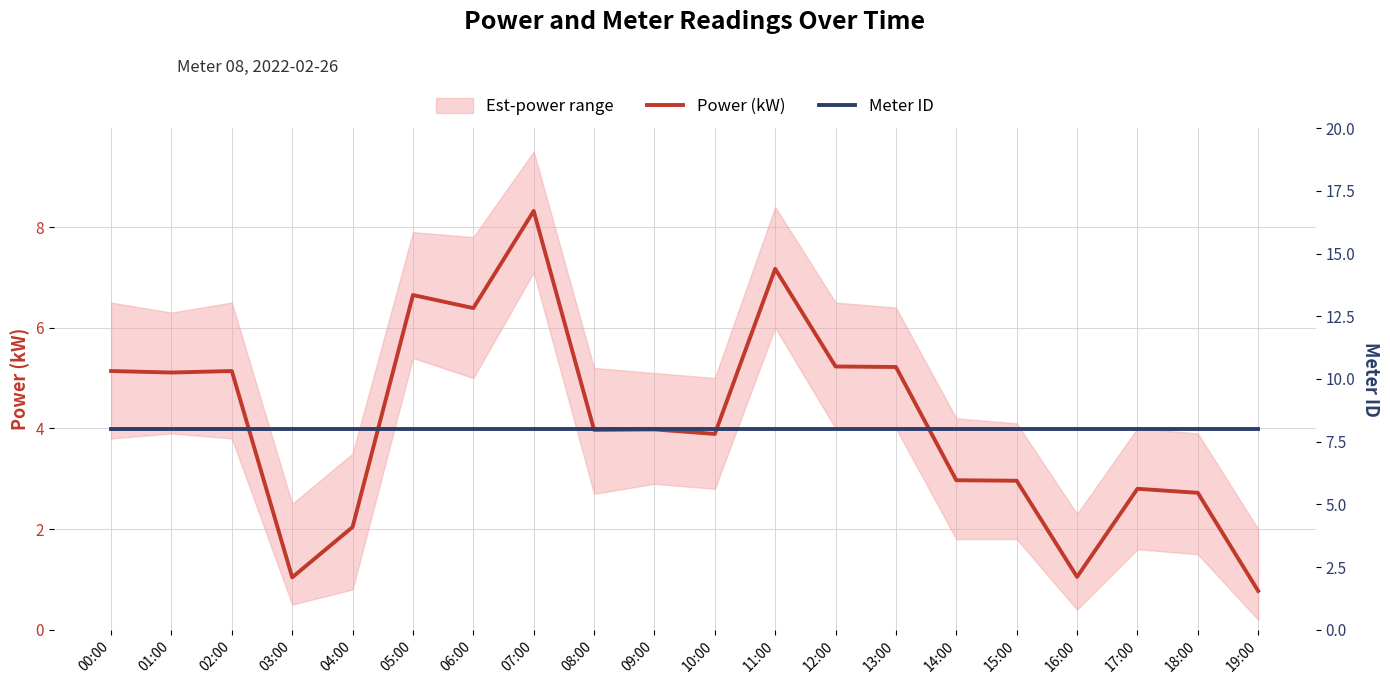

Rank the series at 02:00 from highest to lowest value.

Meter ID, Power (kW)